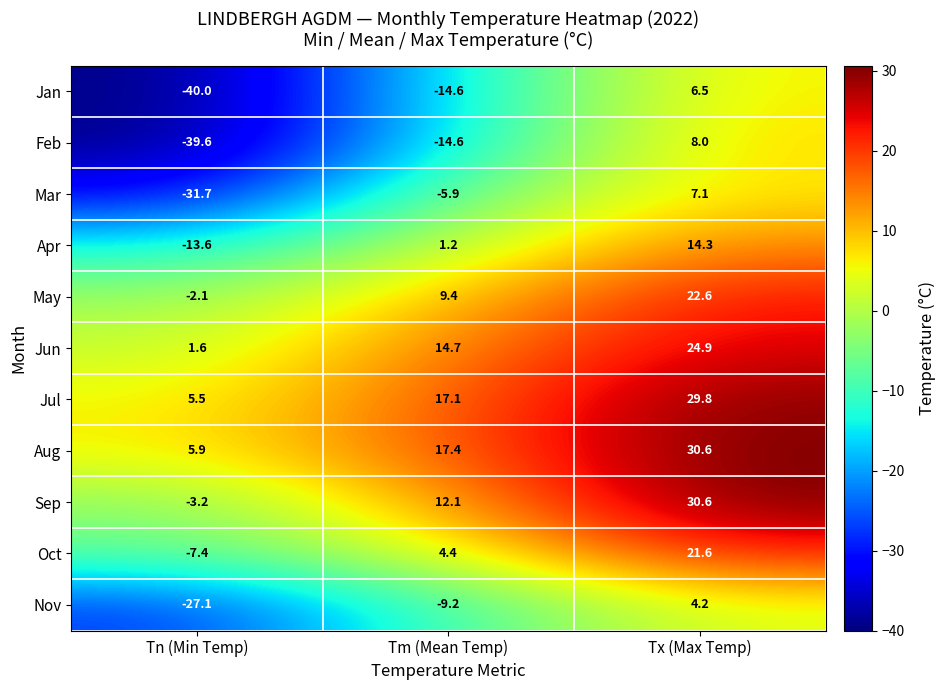

How many series are shown in this chart?

11